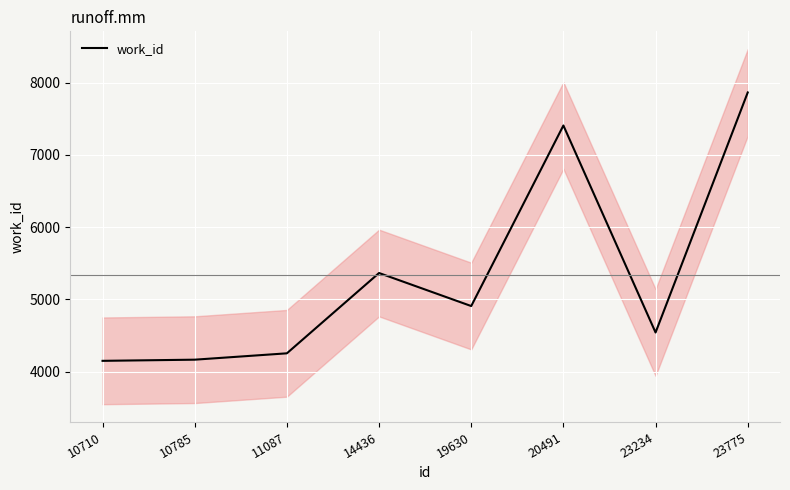

Reading left to right, list all the values displayed in this chart.

4151	4167	4255	5366	4909	7407	4543	7864